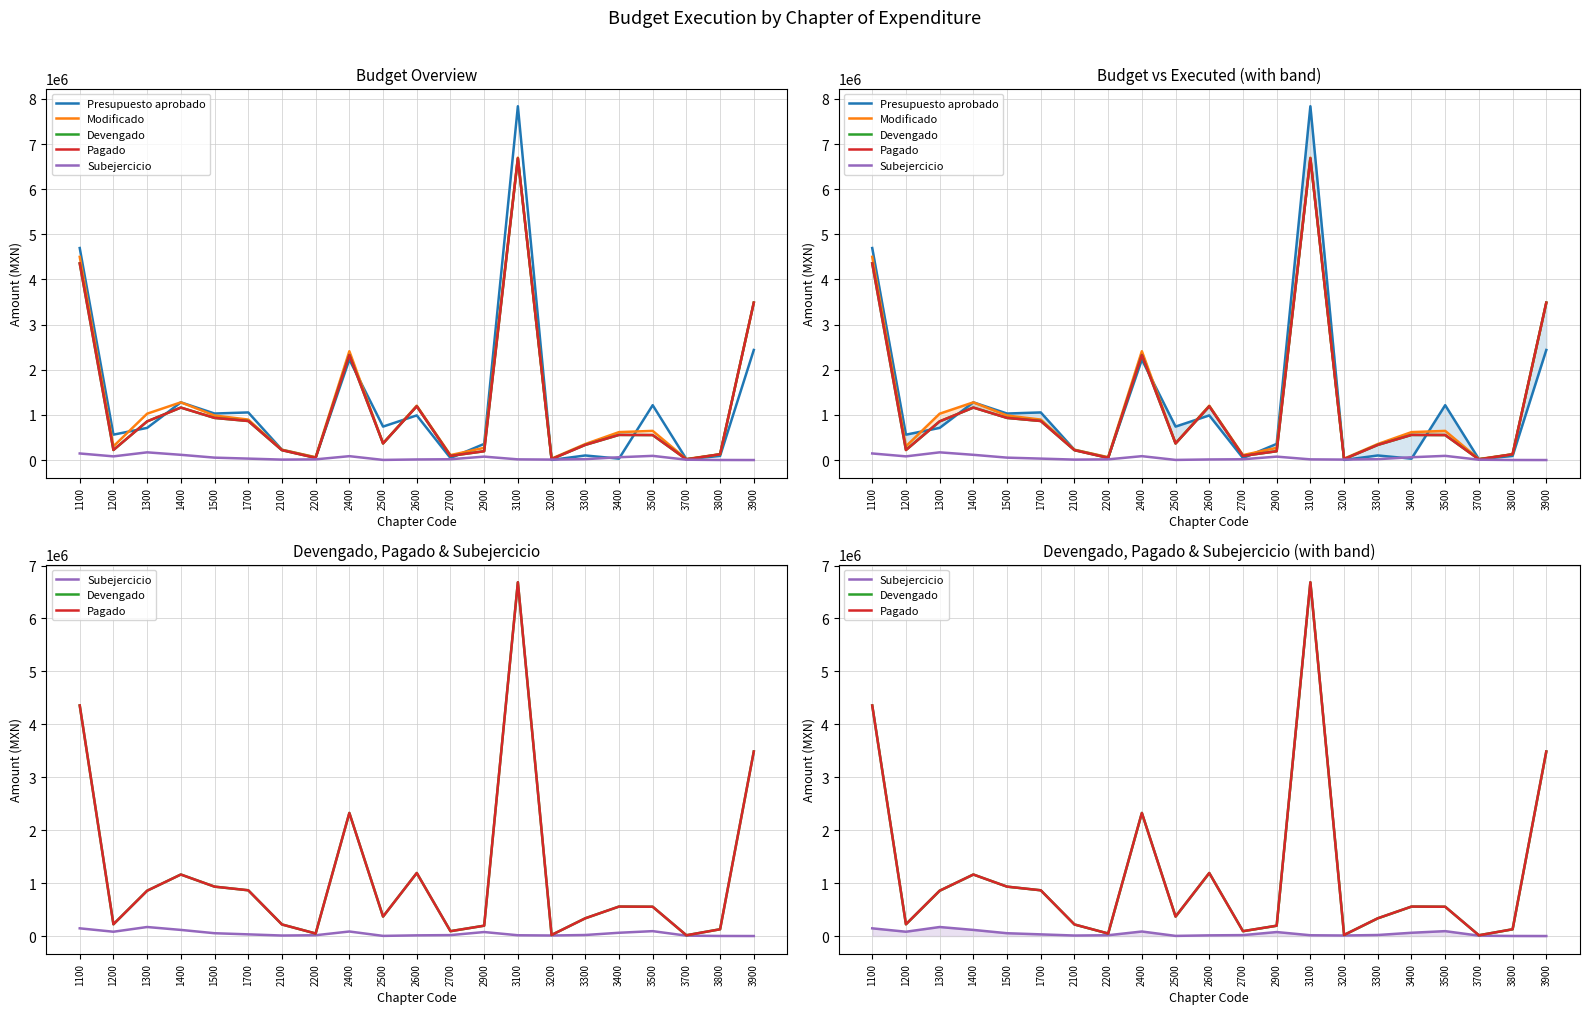

What is the sum of all Subejercicio values?

1022299.0